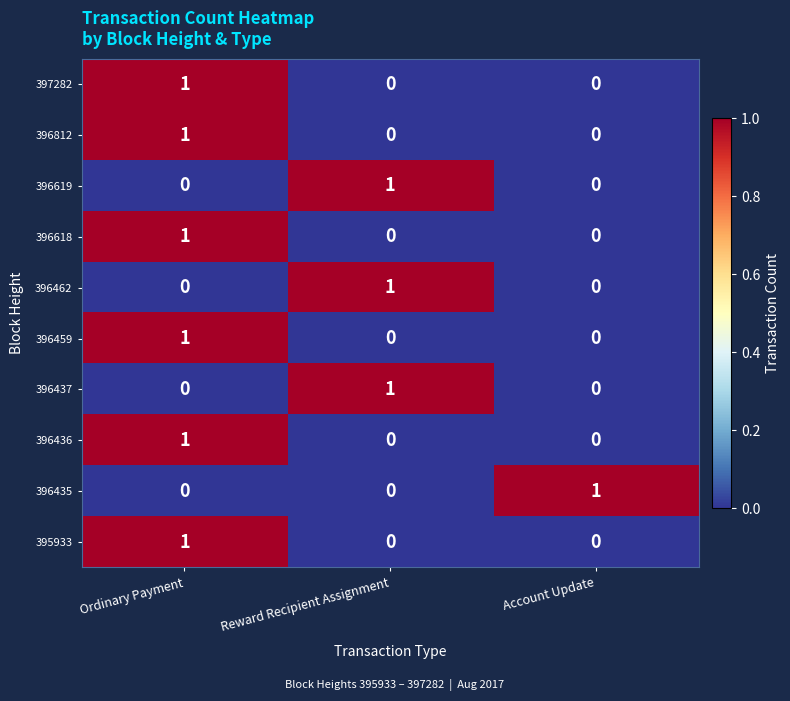

At which category is the sum across all series the highest?

Ordinary Payment